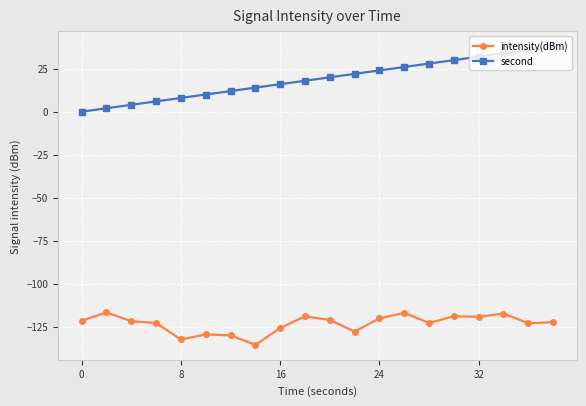

What is the greatest value displayed?

38.0